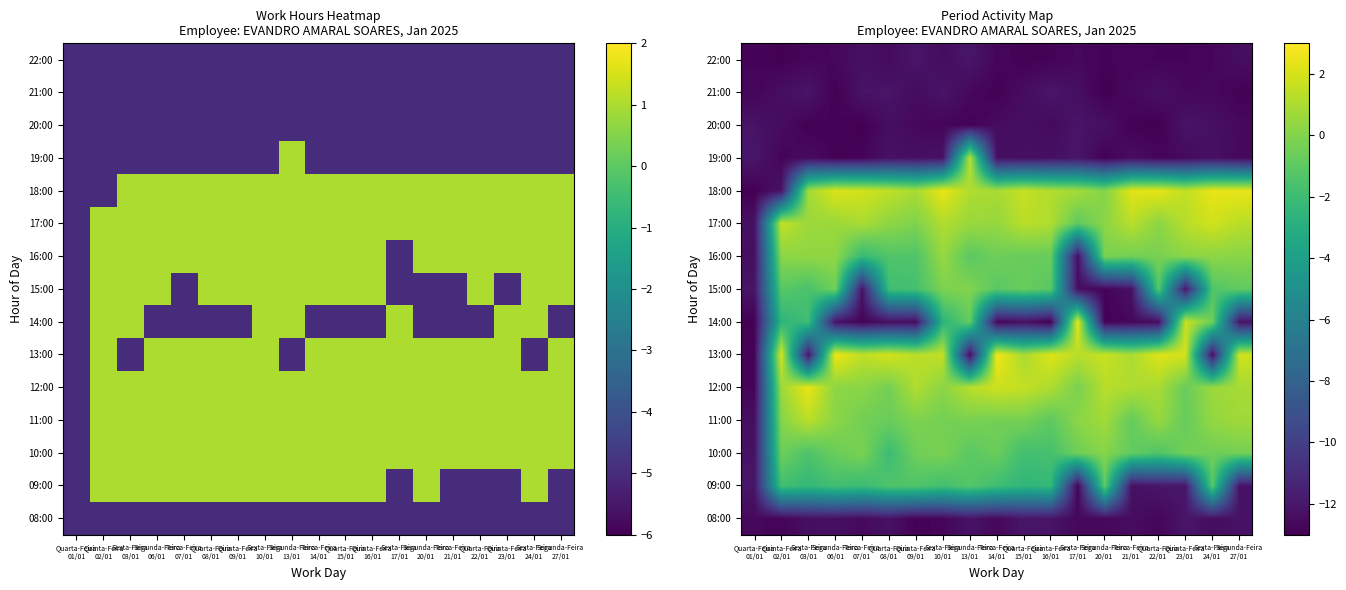

What is the greatest value displayed?

2.7